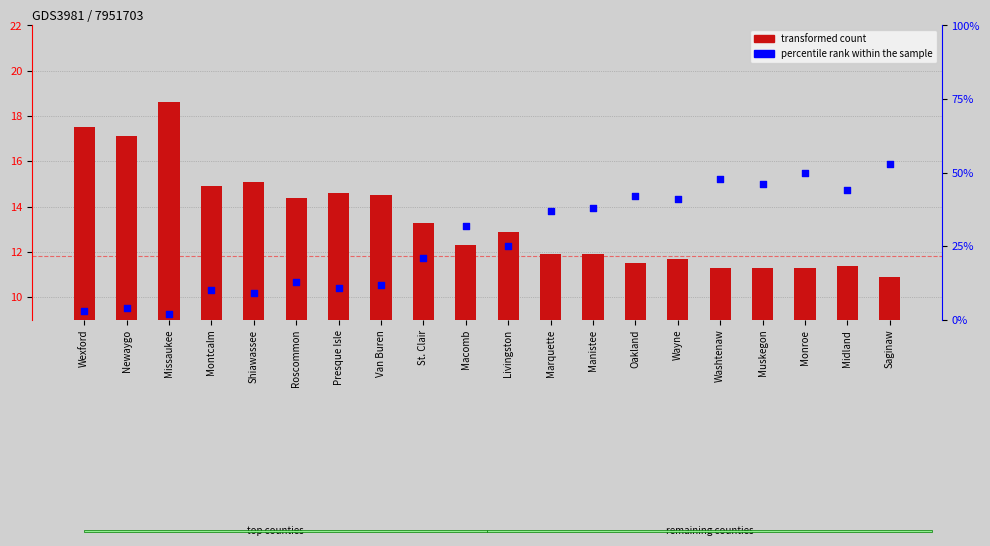

Which series has the largest Y range (max minus min)?

percentile rank within the sample